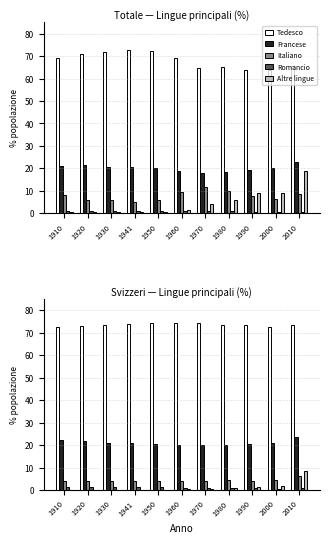

How many Romancio values are between 0 and 1?

6